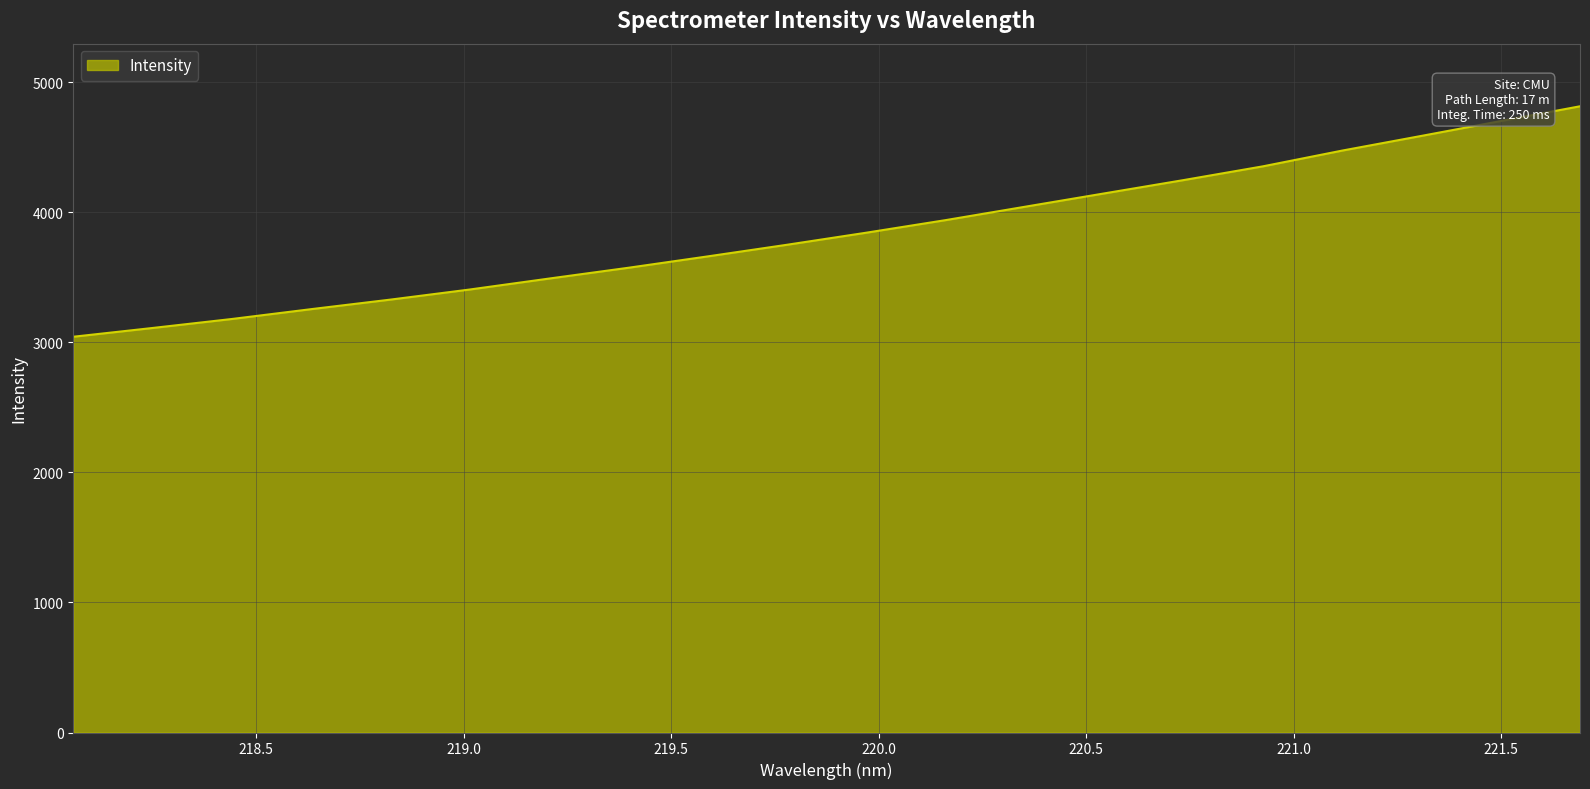

True or false: the data has more than 2 interior local peaks.

False